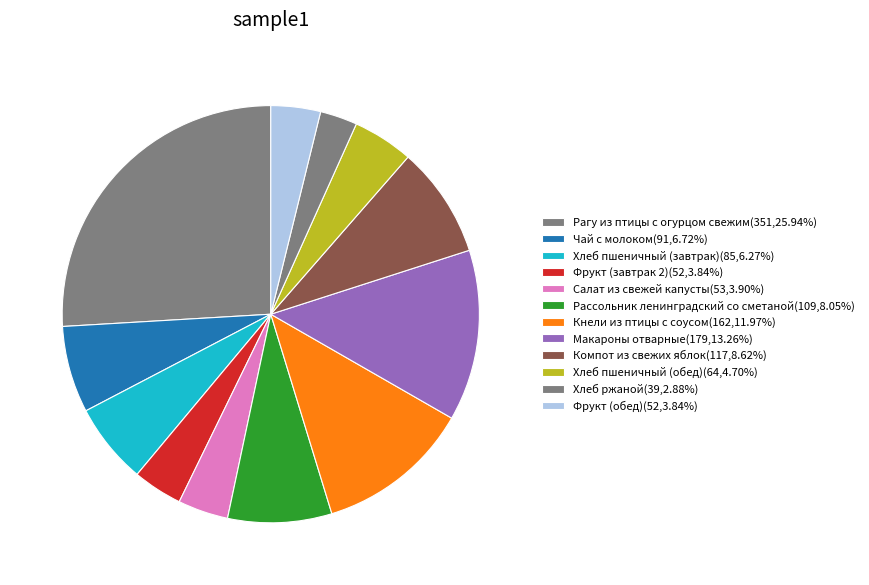

The Хлеб пшеничный (завтрак) slice represents 15% of the pie. True or false?

False